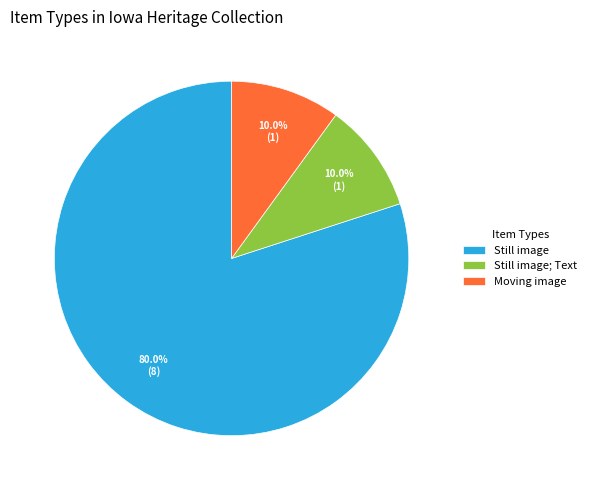

To the nearest percent, what is the average slice percentage?

33%